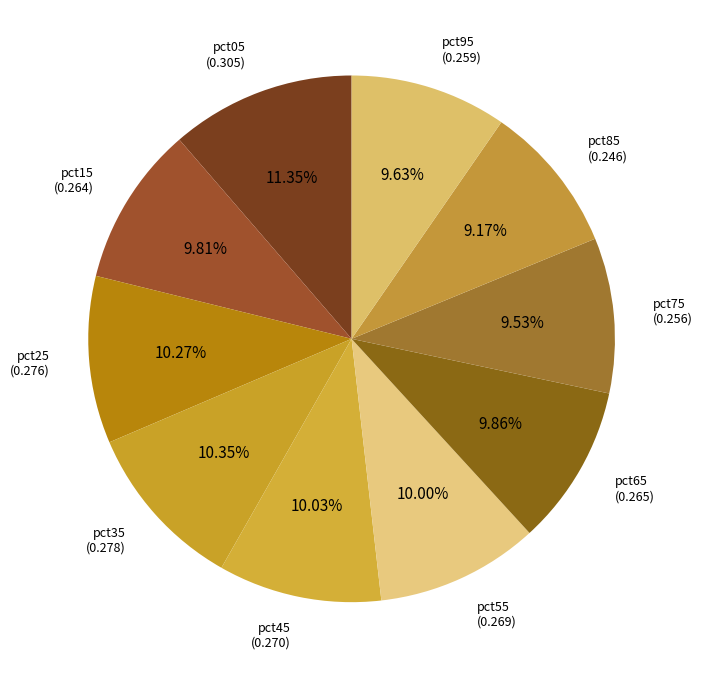

Which has a higher value, pct05 or pct95?

pct05